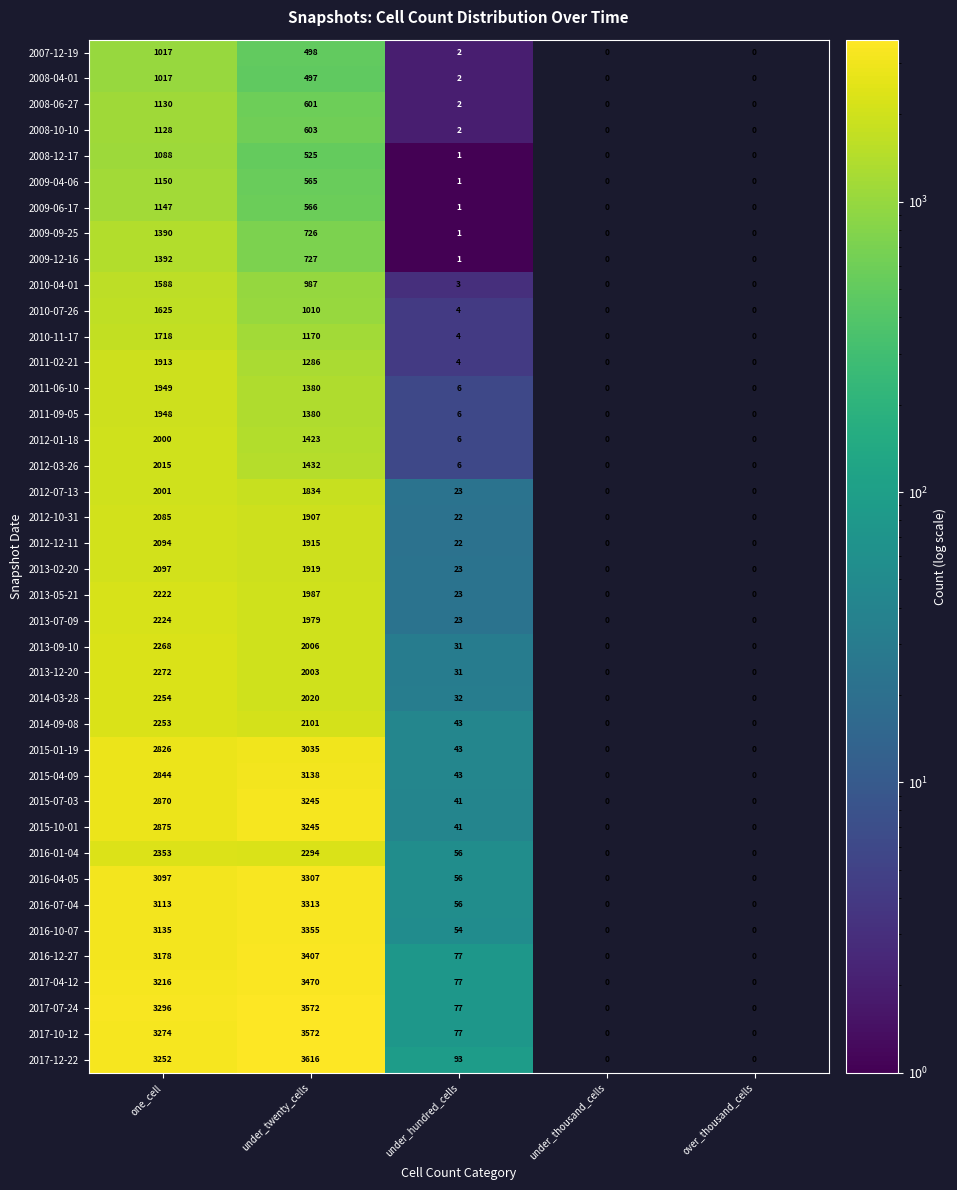

What is the sum of the 2013-09-10 values at under_twenty_cells and under_hundred_cells?

2037